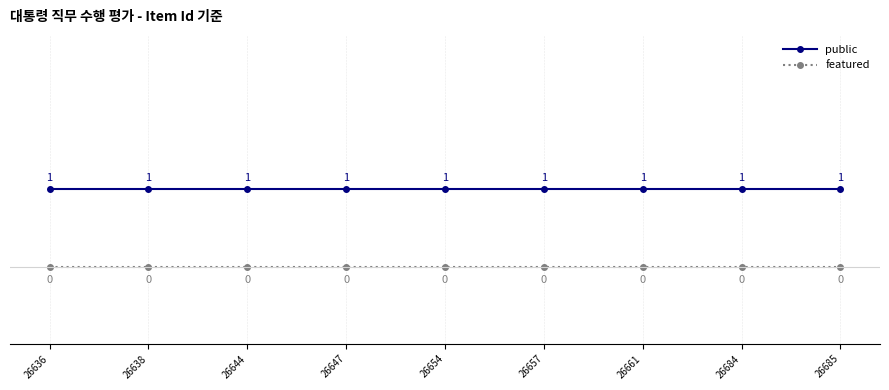

Reading left to right, transcribe all the data shown in this chart.

public: 26636=1	26638=1	26644=1	26647=1	26654=1	26657=1	26661=1	26684=1	26685=1
featured: 26636=0	26638=0	26644=0	26647=0	26654=0	26657=0	26661=0	26684=0	26685=0